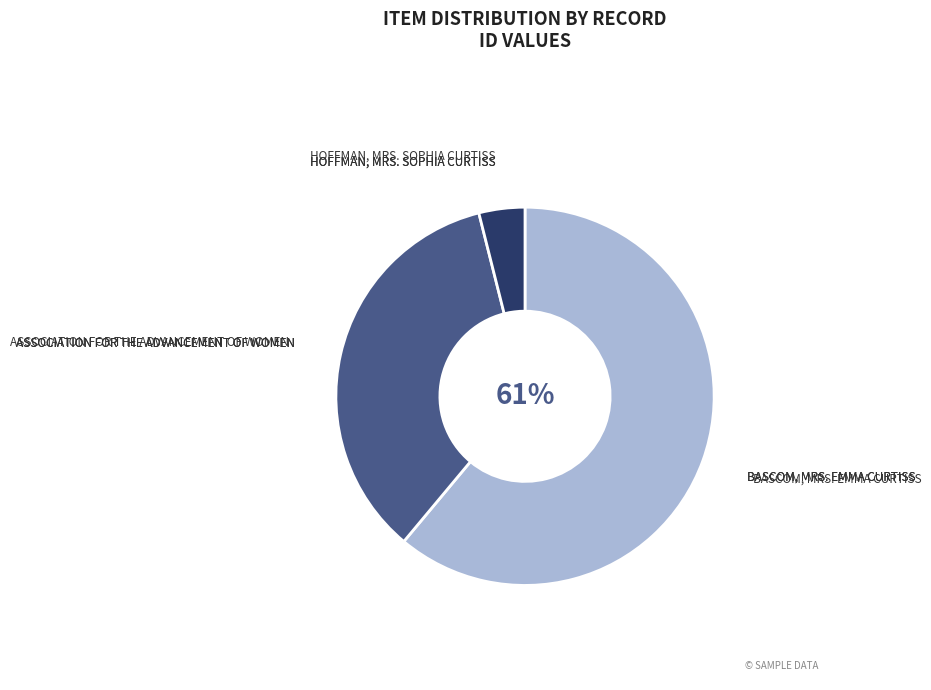

Does any single category account for the majority?

Yes